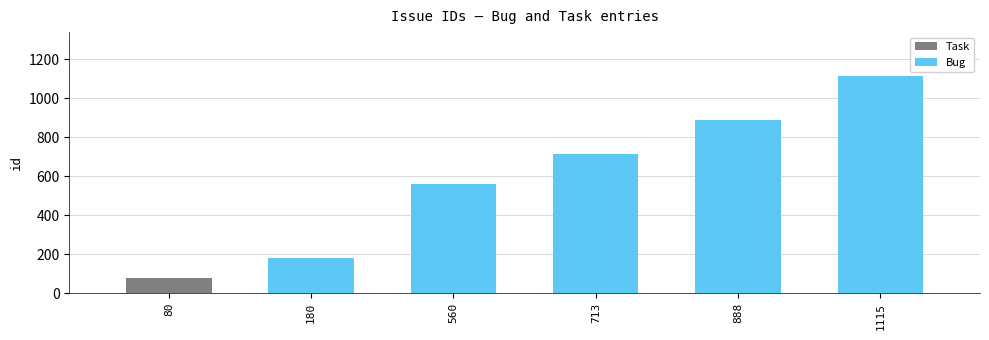

Rank the categories by value from lowest to highest.

80, 180, 560, 713, 888, 1115